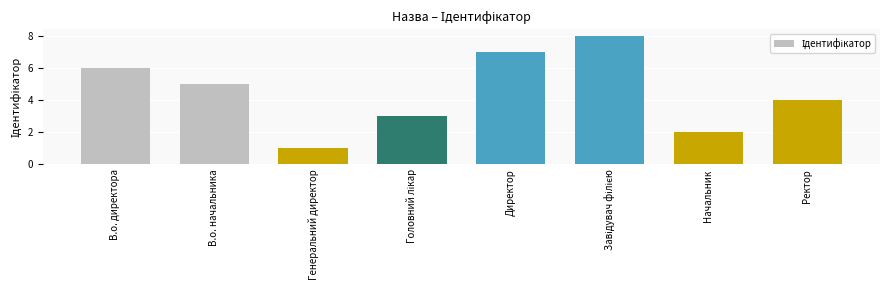

What is the greatest value displayed?

8